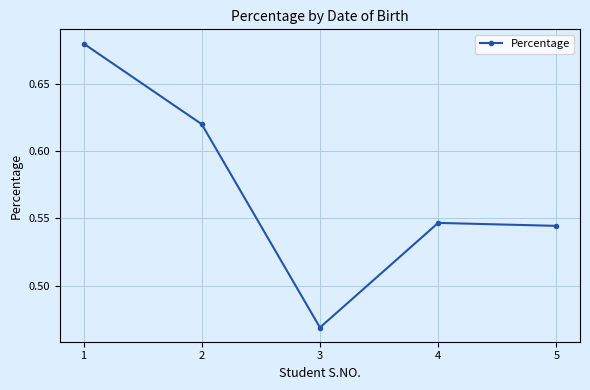

Which label corresponds to the smallest value in the chart?

3